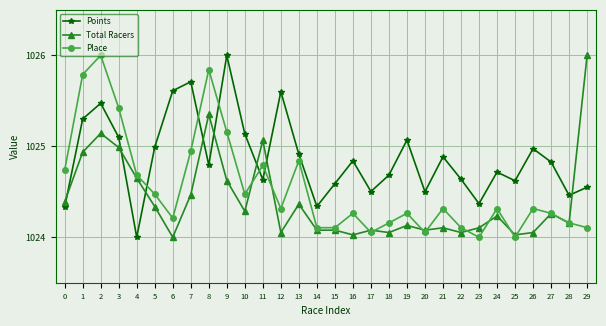

What is the maximum value shown in the chart?

1026.0